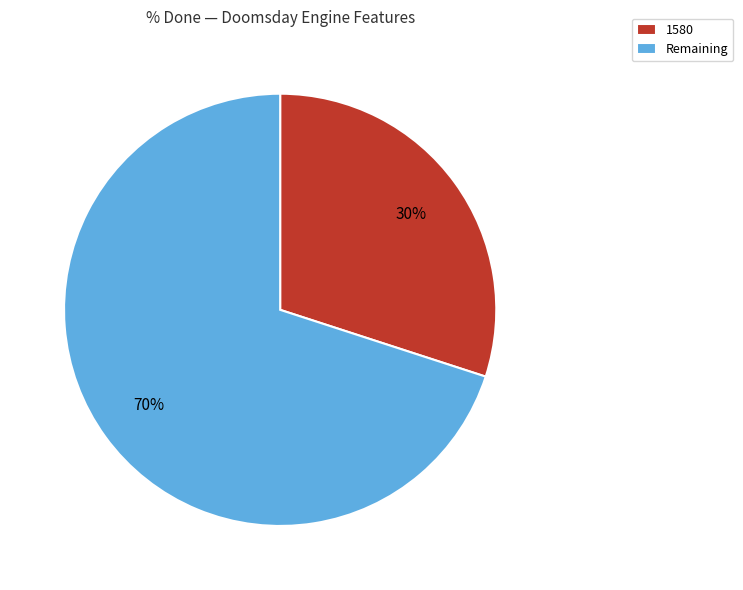

Is the sum of 1580 and Remaining greater than half?

Yes